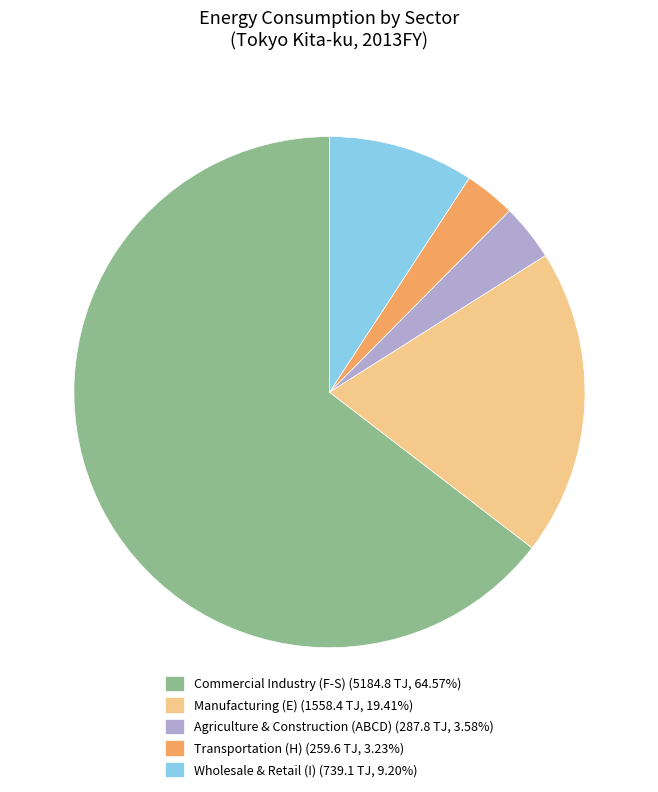

Combined, do Manufacturing (E) (1558.4 TJ, 19.41%) and Agriculture & Construction (ABCD) (287.8 TJ, 3.58%) account for over 50%?

No